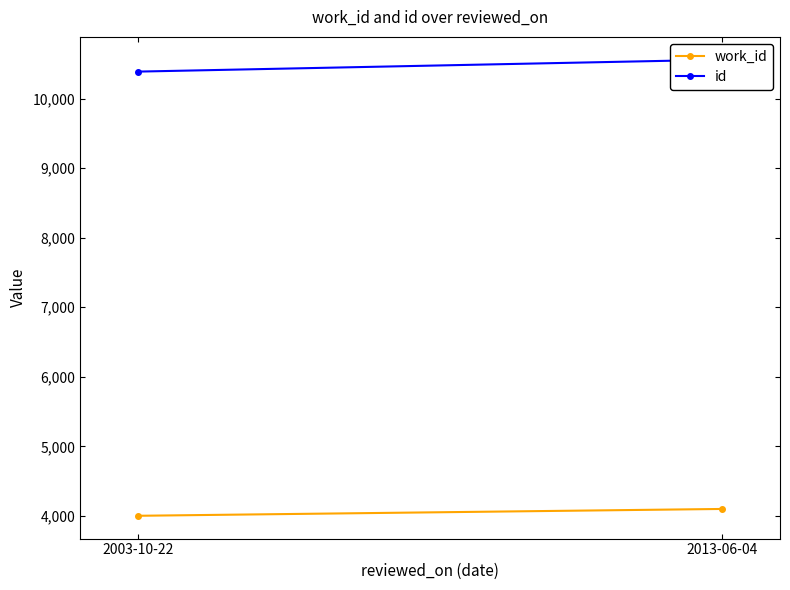

How many data points does each series have?

2